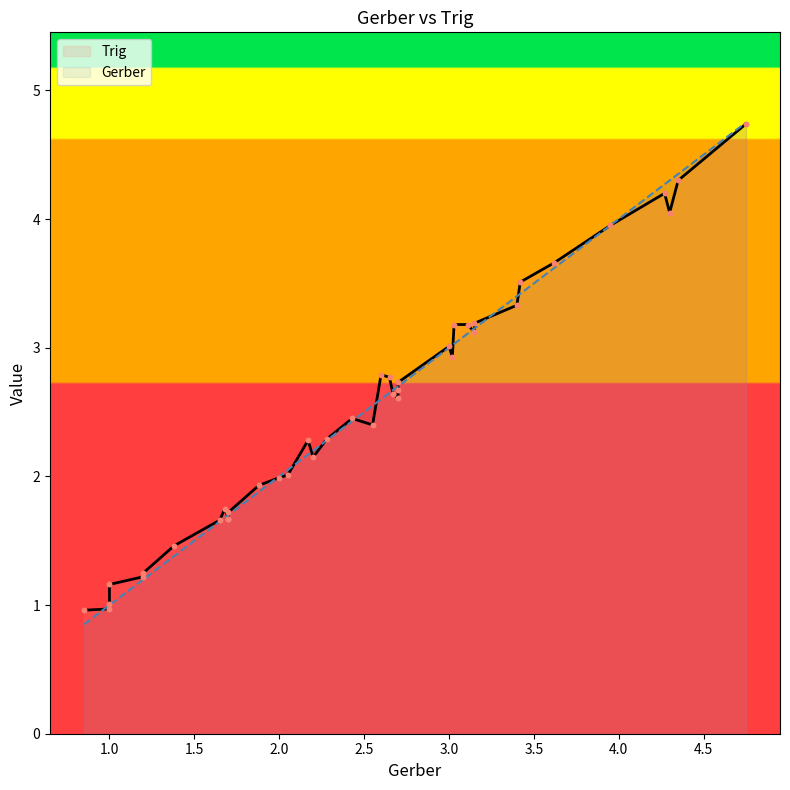

What are all the series names shown in the legend?

Gerber, Trig